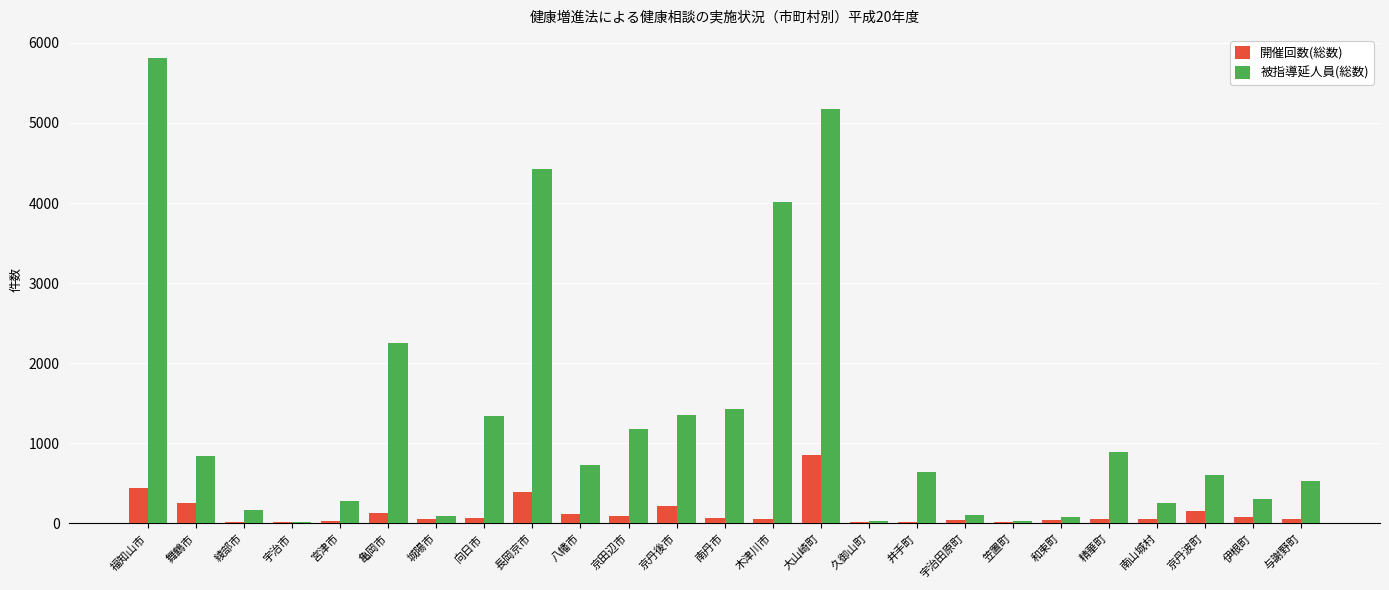

What is the sum of all 開催回数(総数) values?

3348